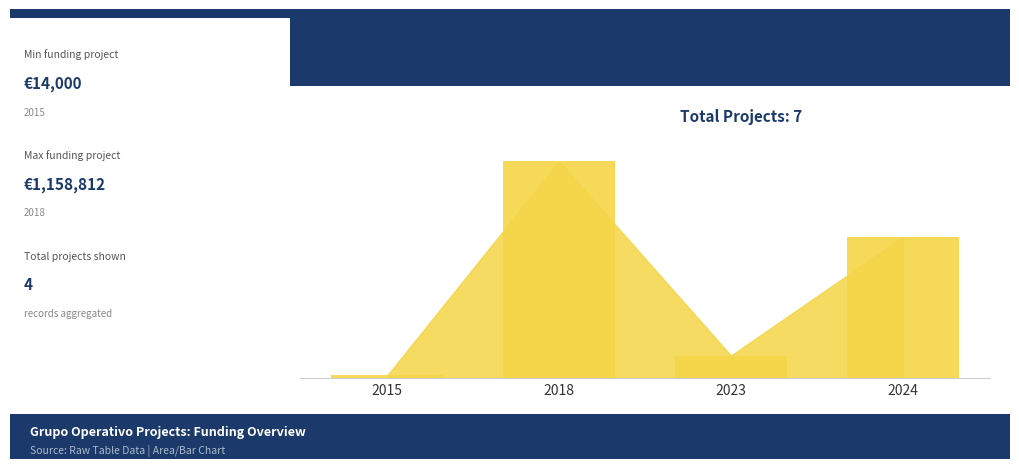

How many data points are above 160226?

2